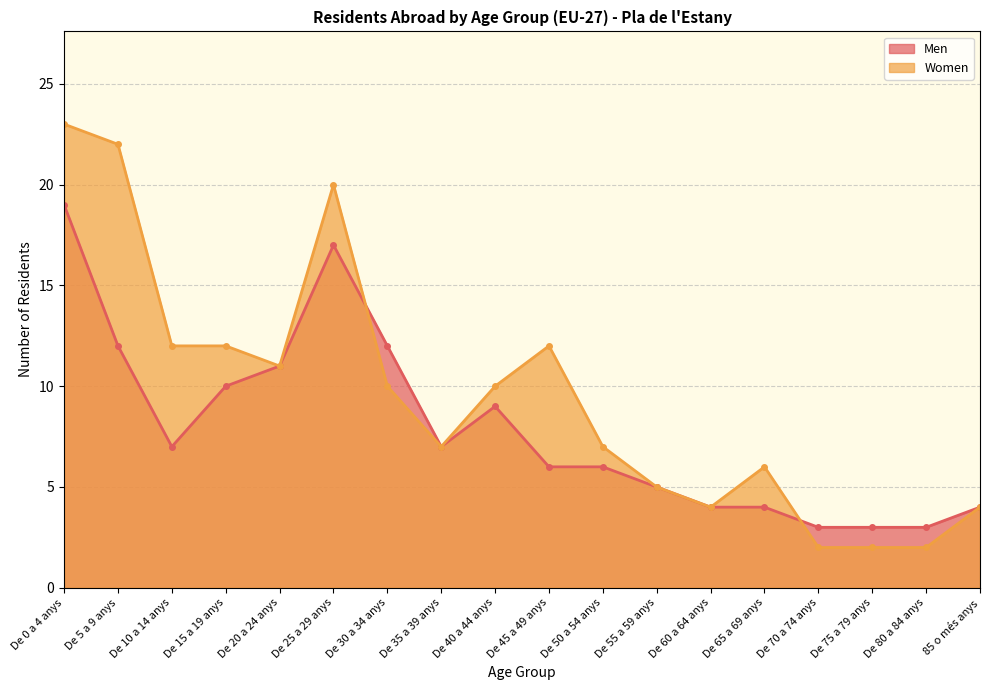

The Women series shows 12 at De 10 a 14 anys. True or false?

True